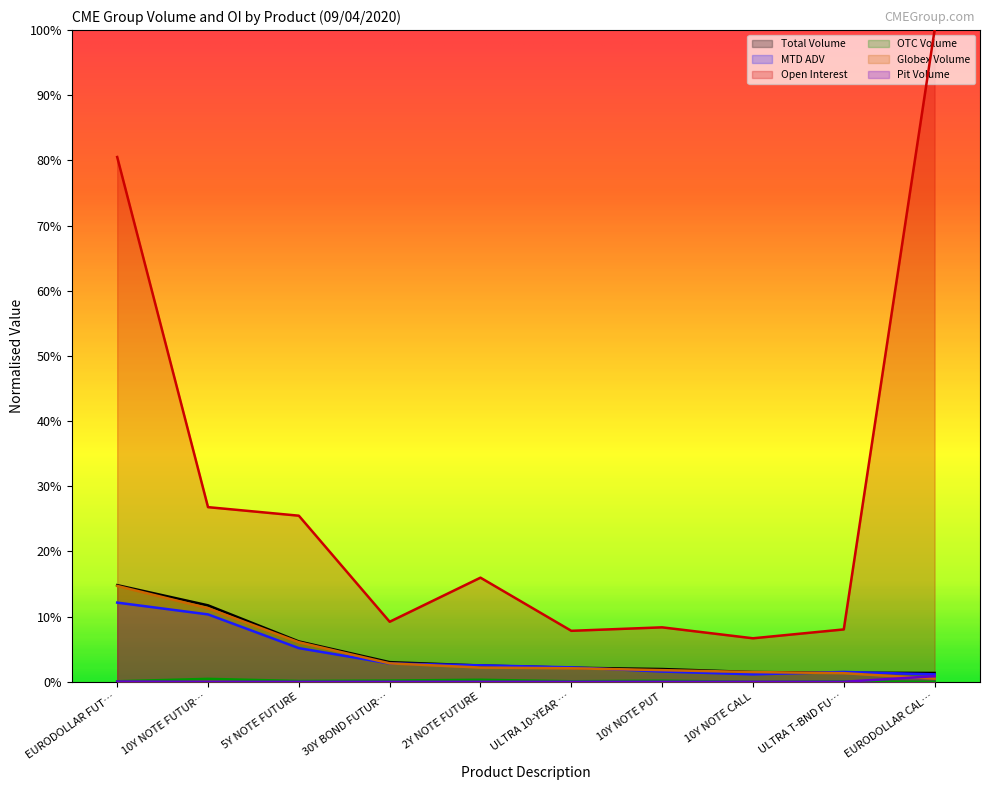

Does the chart display data point markers on the line(s)?

No